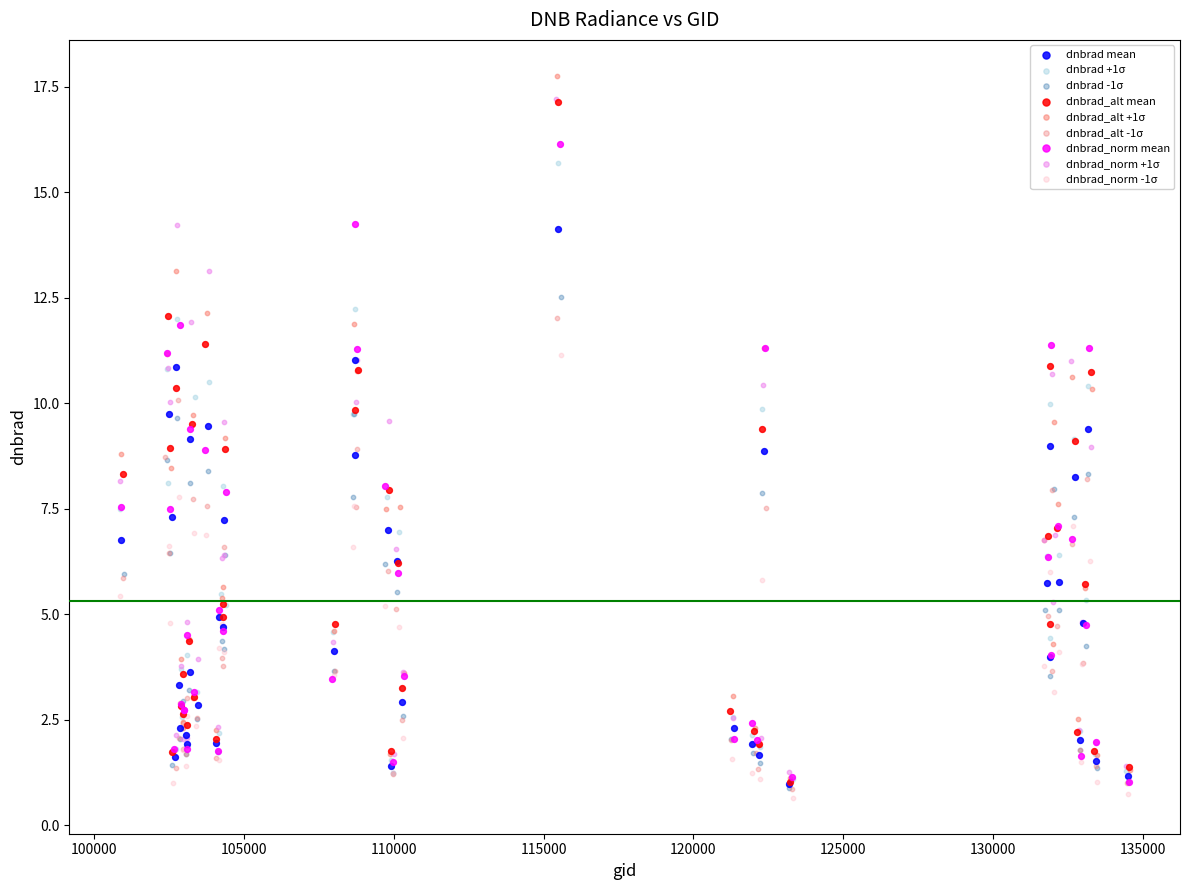

Which series has the largest Y range (max minus min)?

dnbrad_alt +1σ